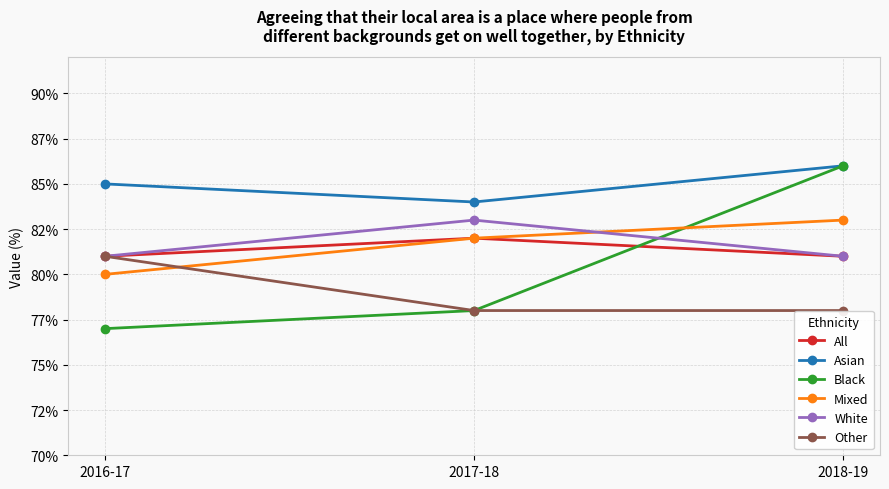

Is this an area chart (filled region under the line)?

No